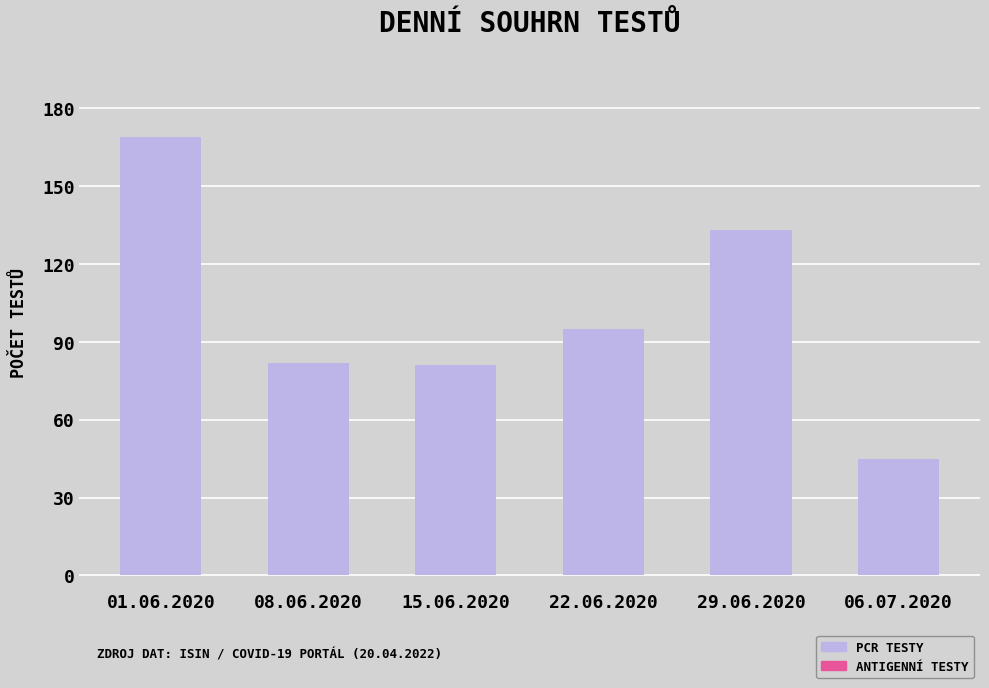

The value at 01.06.2020 is 289. True or false?

False